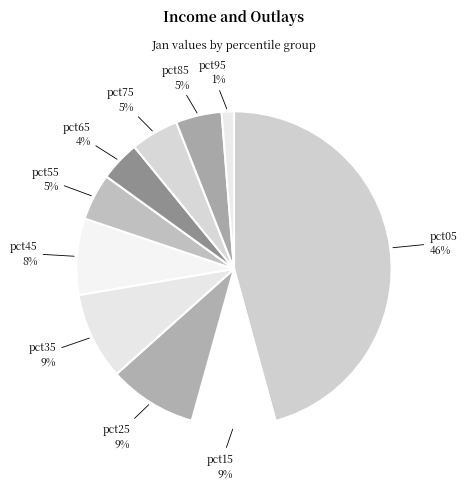

Is the sum of pct75 and pct45 greater than half?

No